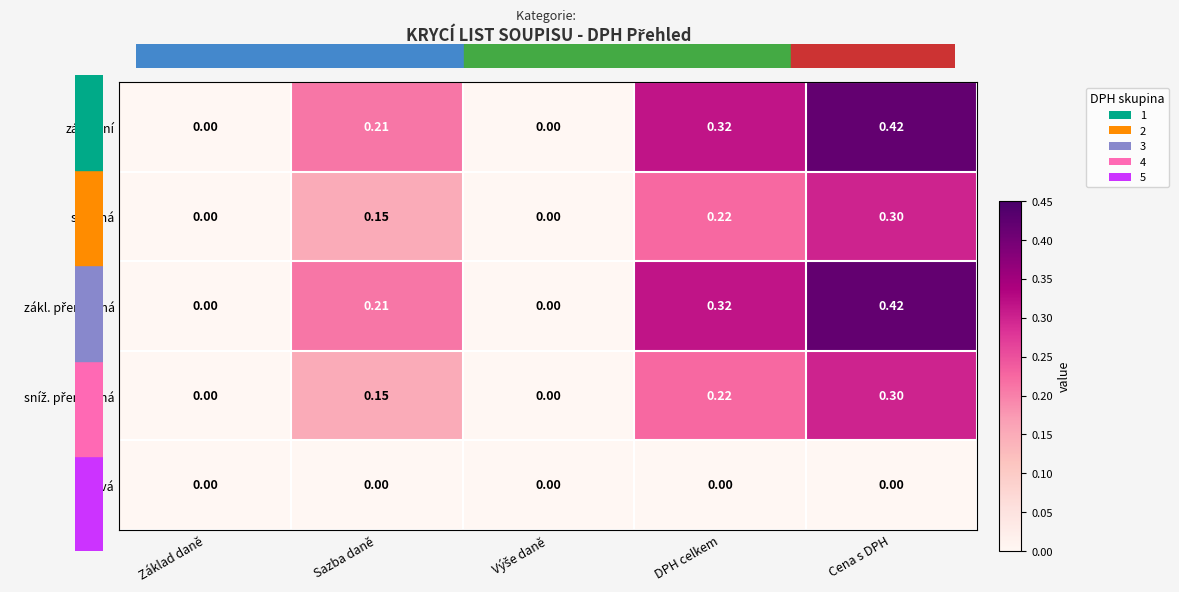

At which category is the sum across all series the highest?

Cena s DPH